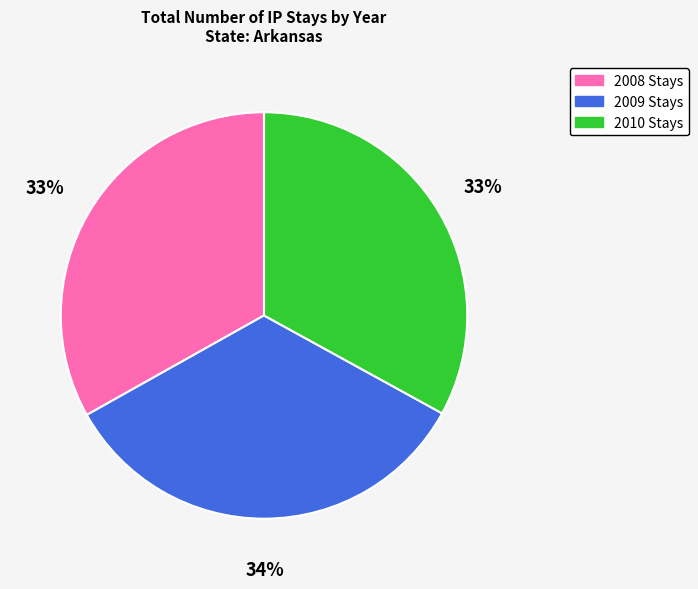

What is the largest slice in the pie chart?

2009 Stays